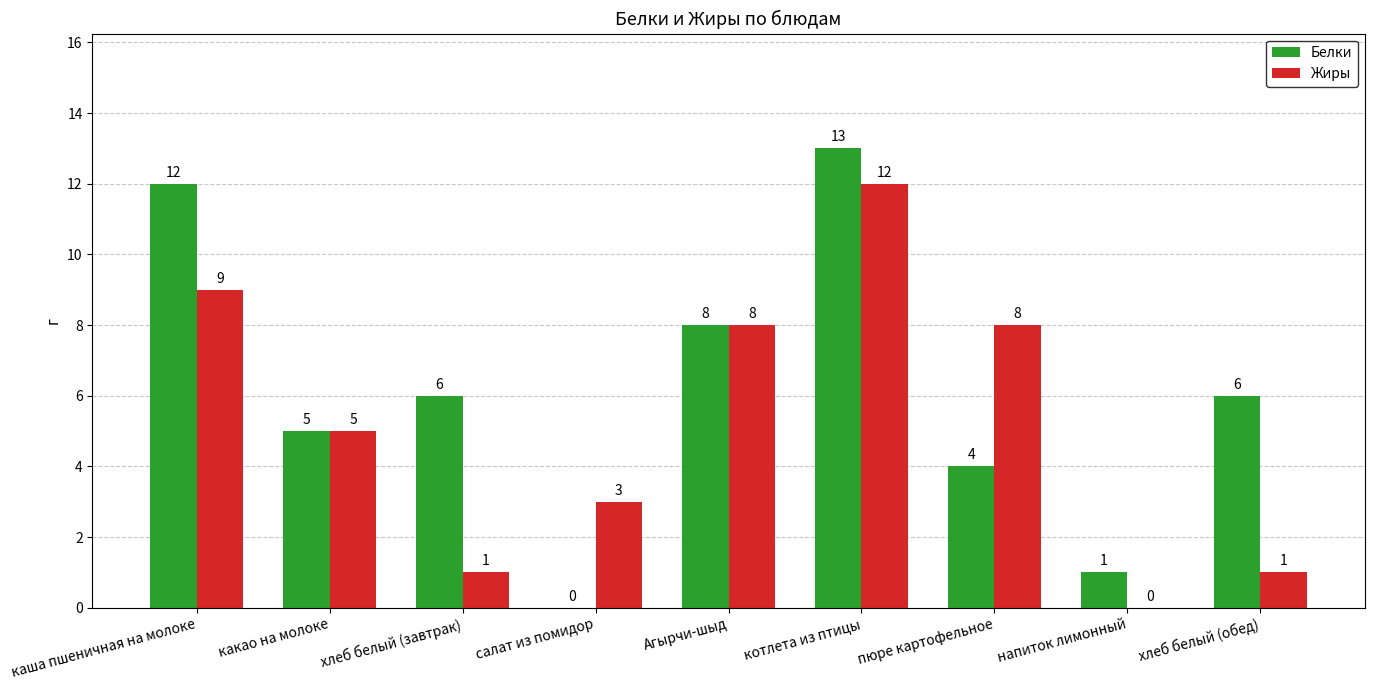

Between пюре картофельное and напиток лимонный, which series saw the biggest shift?

Жиры